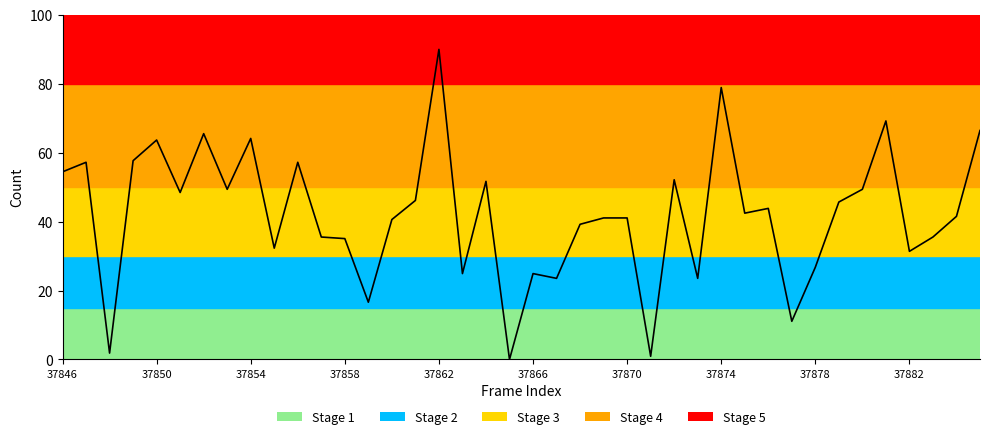

What is the difference between the second highest and minimum values?

78.9